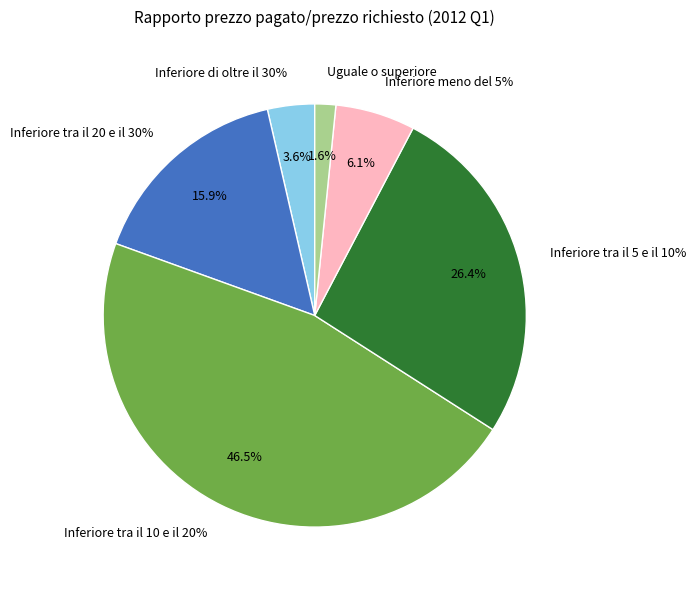

Is there a majority slice in this chart?

No